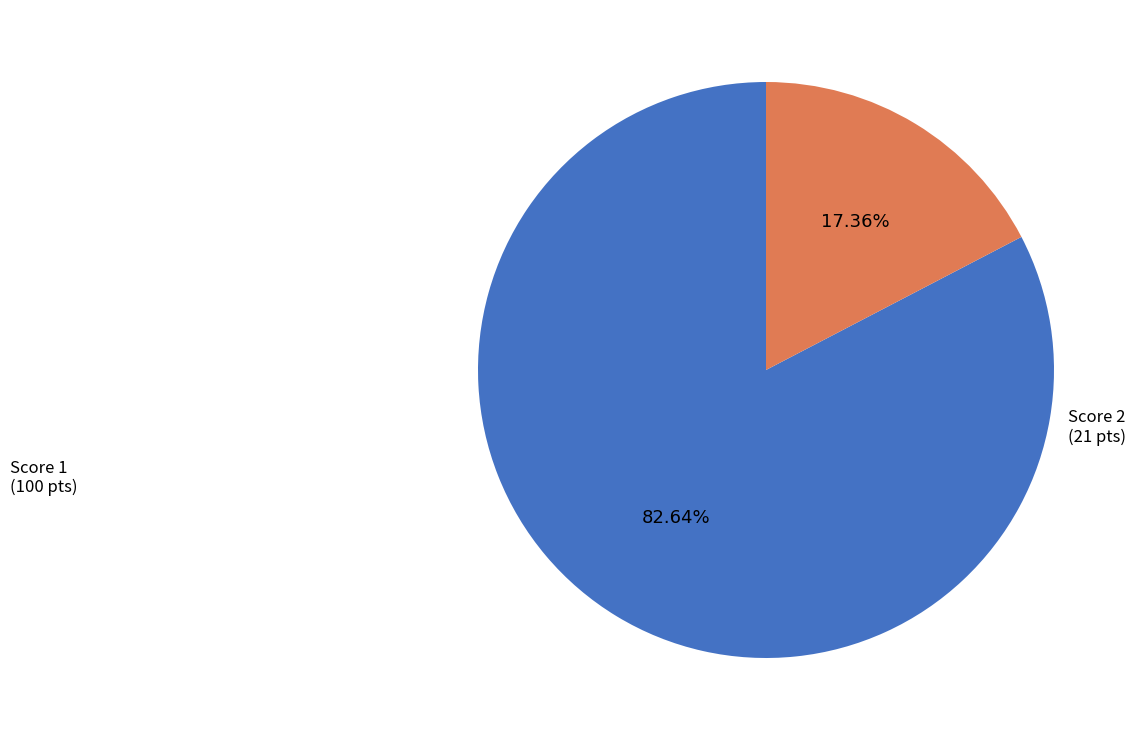

To the nearest percent, what is the average slice percentage?

50%